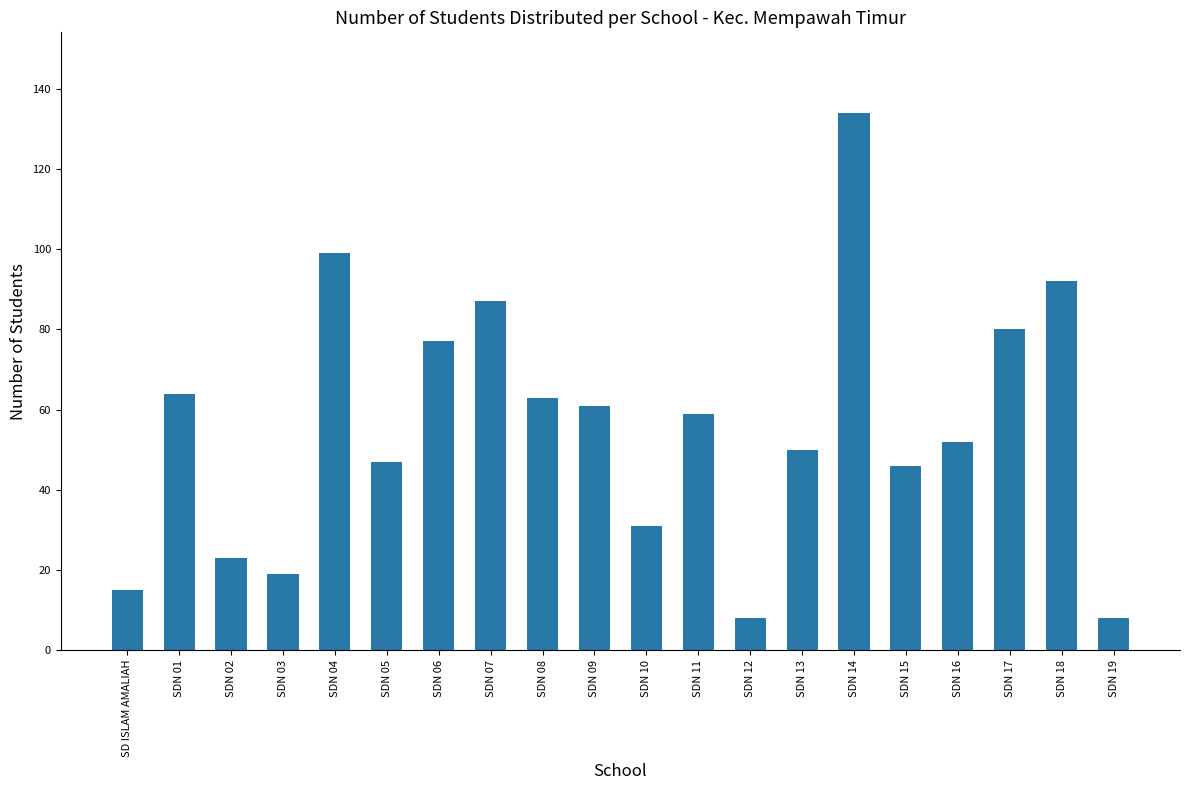

The value at SDN 16 is 52. True or false?

True